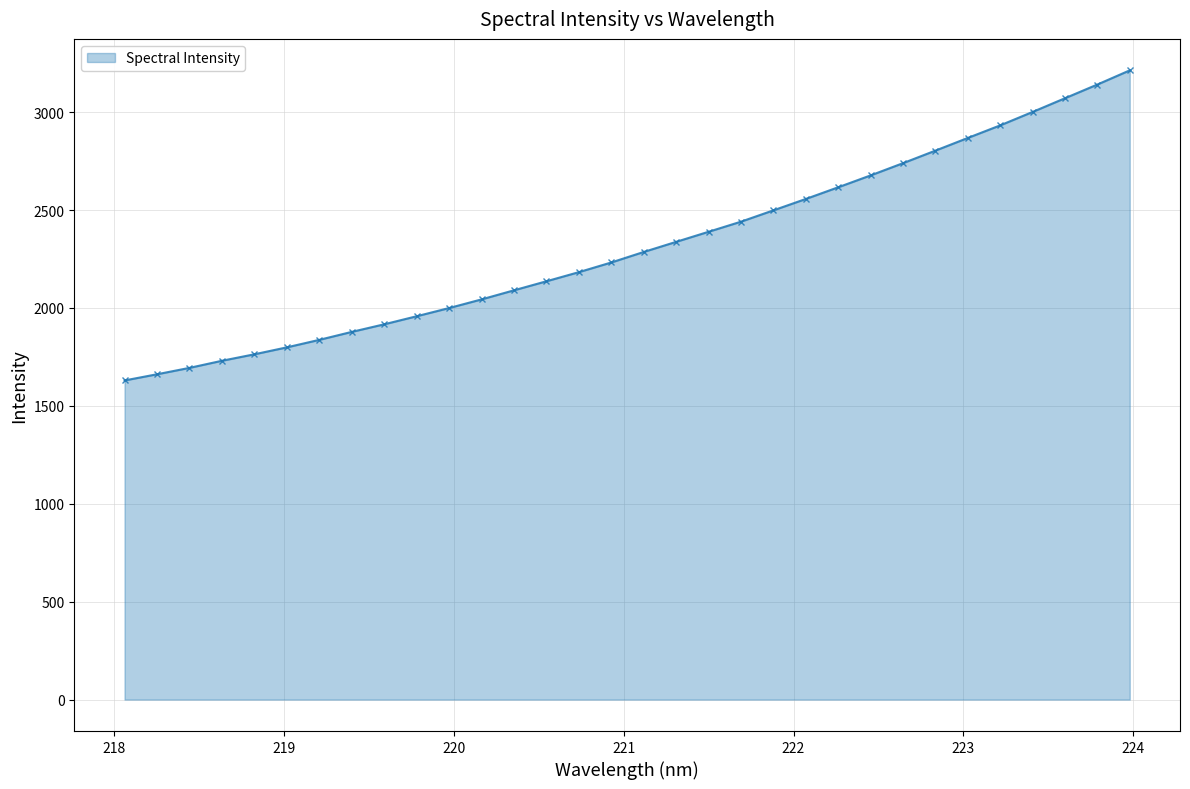

How many lines are shown in the chart?

1